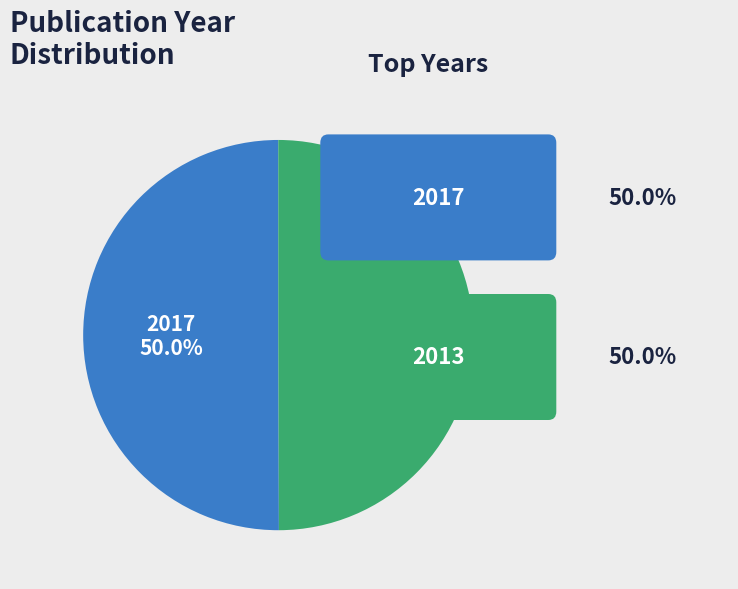

Count the number of slices in the pie.

2